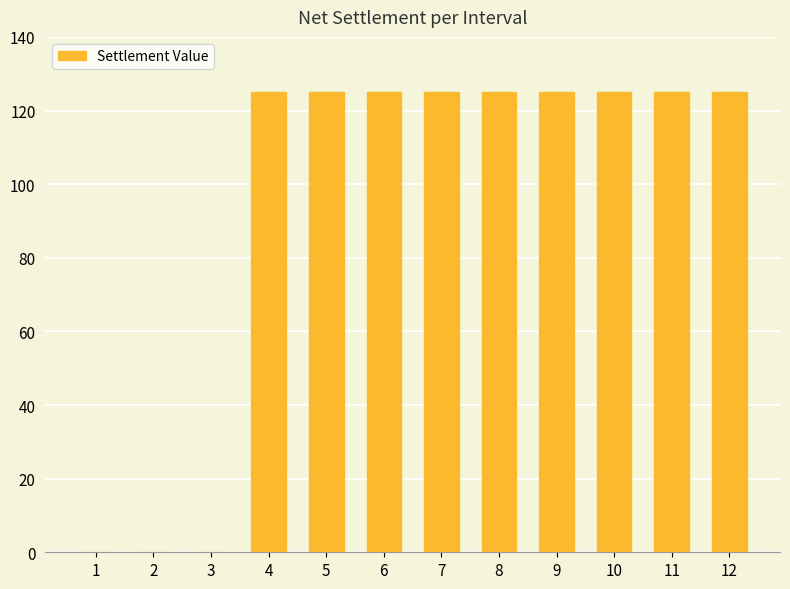

Reading left to right, what are all the values shown in this chart?

1=0	2=0	3=0	4=125	5=125	6=125	7=125	8=125	9=125	10=125	11=125	12=125